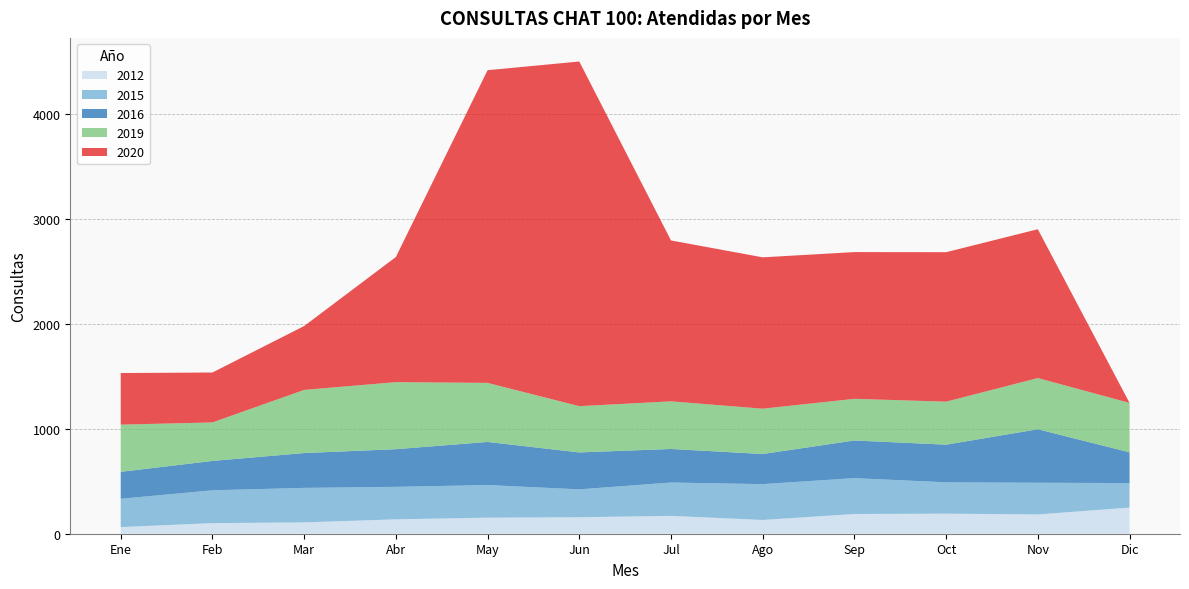

Reading left to right, extract all data points from this chart.

2012: 63	101	108	137	153	157	170	131	188	191	184	249
2015: 270	313	329	310	311	266	318	342	342	299	302	234
2016: 257	280	332	359	411	352	320	287	359	359	510	293
2019: 450	367	602	639	563	441	454	432	397	410	488	471
2020: 492	476	609	1193	2981	3286	1534	1443	1399	1425	1419	0